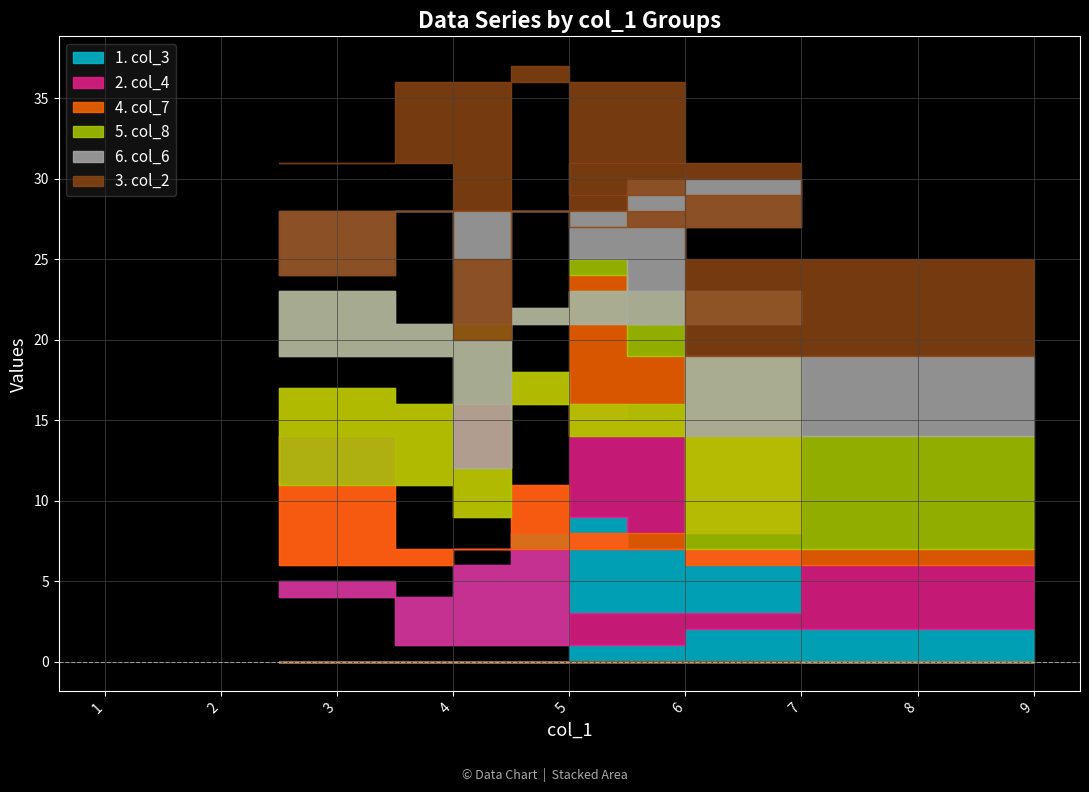

Which series has the largest total across all categories?

col_6